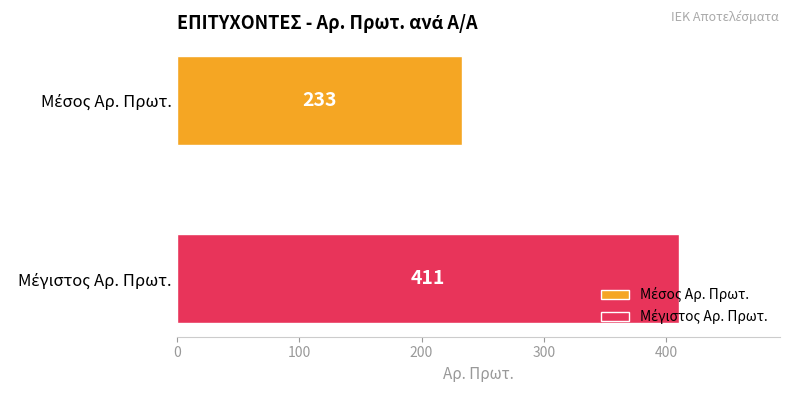

What is the maximum value shown in the chart?

411.0